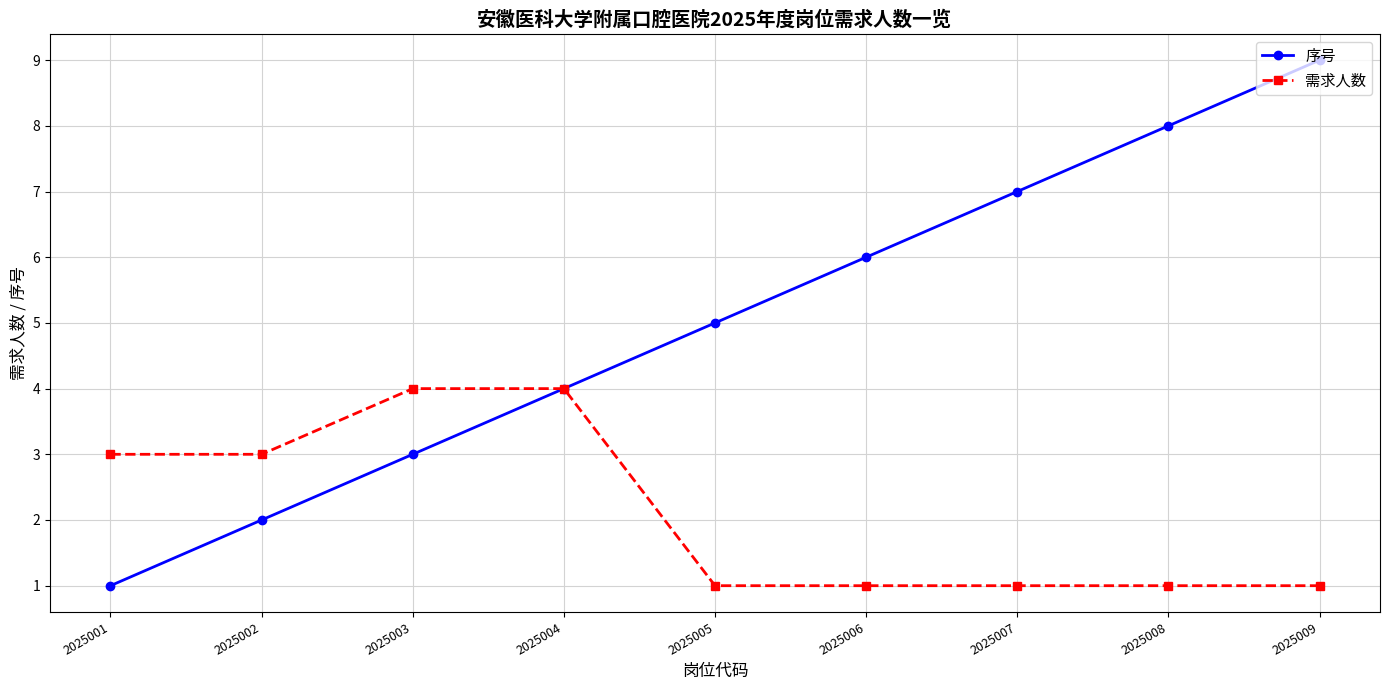

Is it true that 序号 equals 3 at 2025002?

False